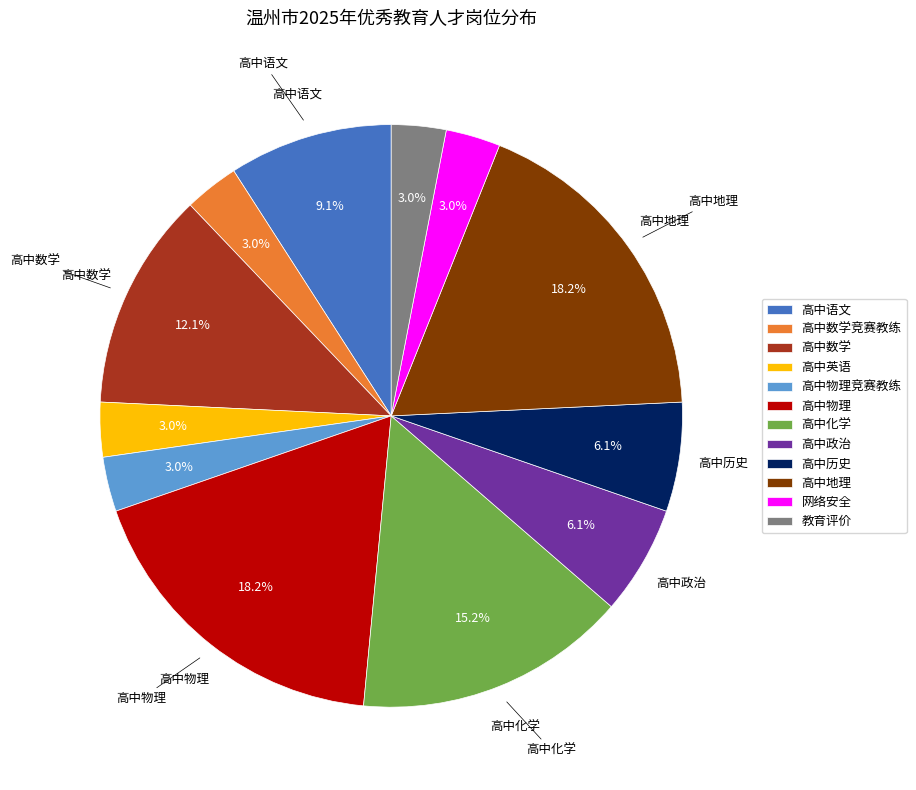

What percentage is the 高中数学 slice, to the nearest percent?

12%